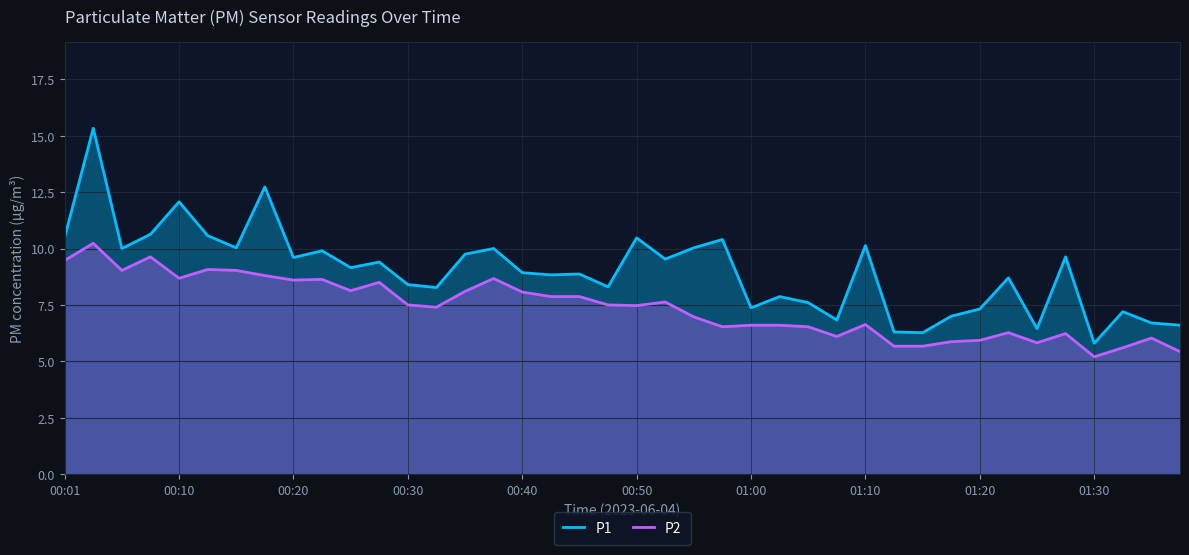

Reading right to left, list all the values displayed in this chart.

P1: 6.6	6.7	7.2	5.8	9.6	6.5	8.7	7.3	7.0	6.3	6.3	10.1	6.8	7.6	7.9	7.4	10.4	10.0	9.5	10.5	8.3	8.9	8.8	8.9	10.0	9.8	8.3	8.4	9.4	9.2	9.9	9.6	12.7	10.0	10.6	12.1	10.6	10.0	15.3	10.5
P2: 5.4	6.0	5.6	5.2	6.2	5.8	6.3	5.9	5.9	5.7	5.7	6.6	6.1	6.5	6.6	6.6	6.5	7.0	7.6	7.5	7.5	7.9	7.9	8.1	8.7	8.1	7.4	7.5	8.5	8.1	8.6	8.6	8.8	9.0	9.1	8.7	9.6	9.0	10.2	9.5